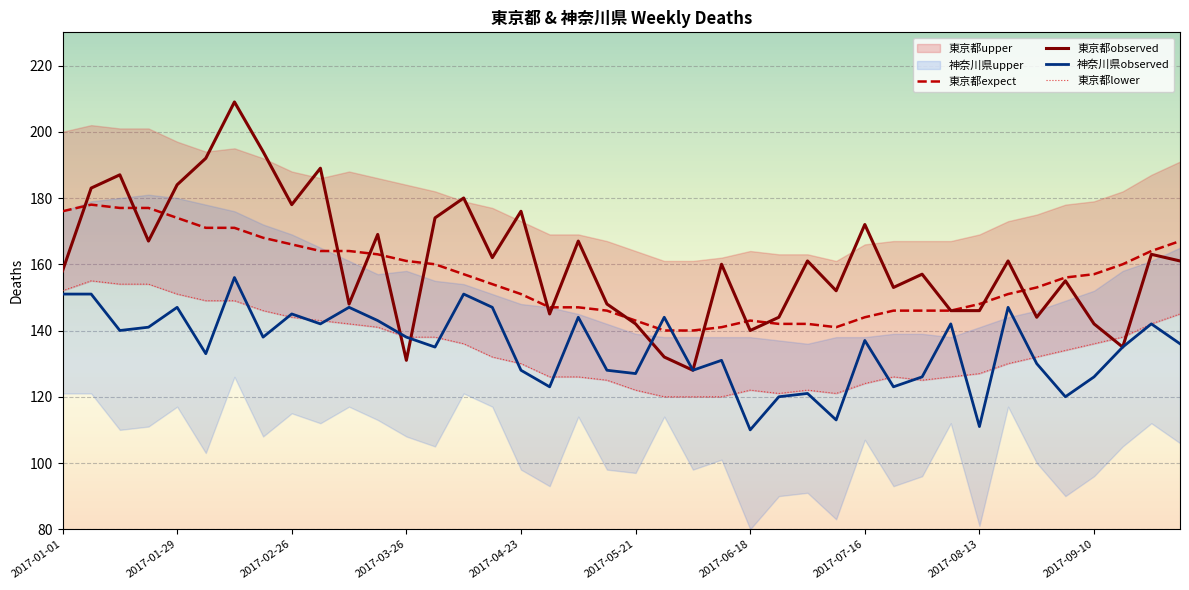

What is the average value of the 東京都upper series?

156